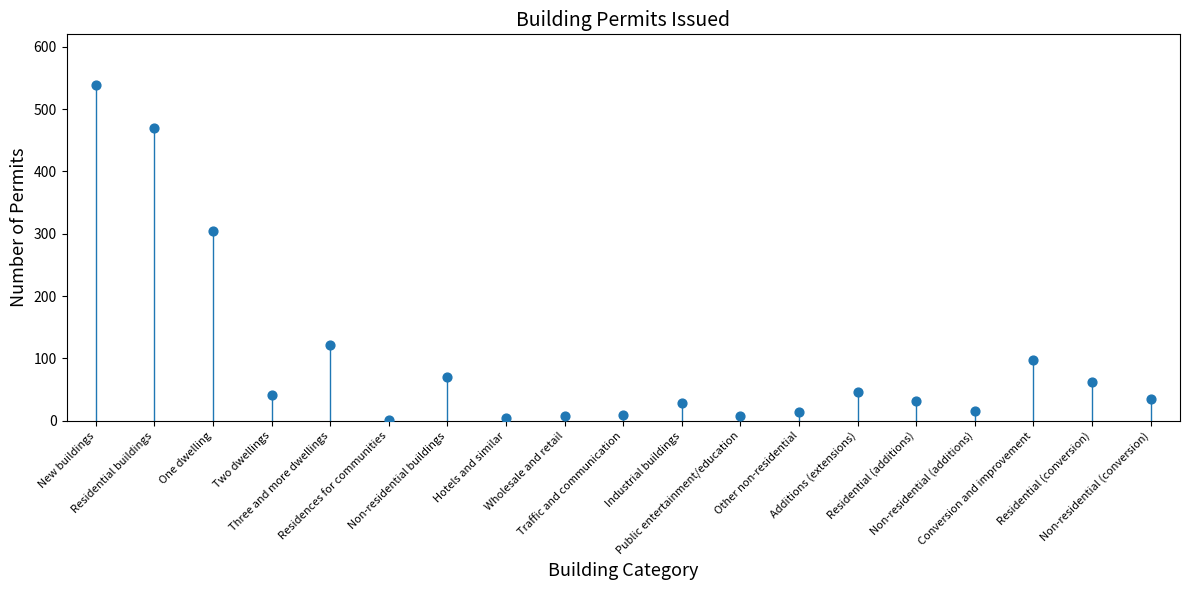

What is the range of Y values (max minus min)?

538